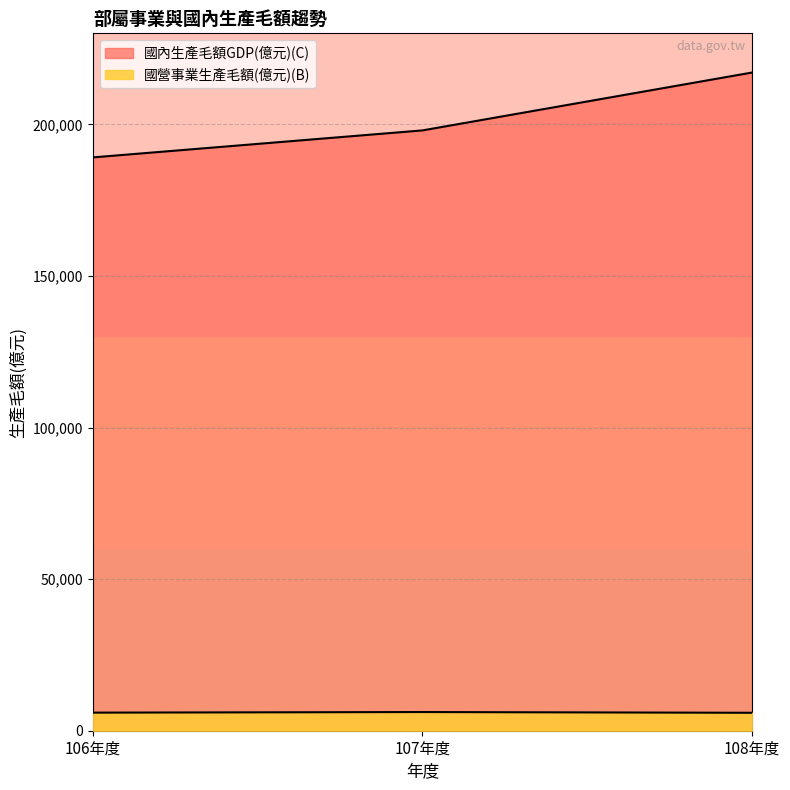

What are all the series names shown in the legend?

國營事業生產毛額(億元)(B), 國內生產毛額GDP(億元)(C)